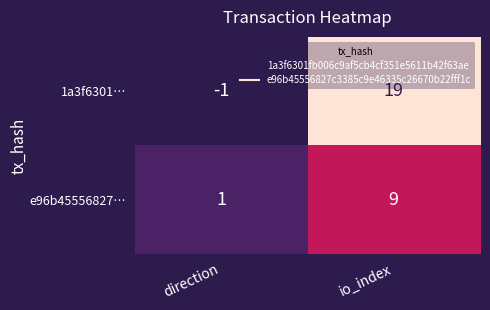

Reading left to right, transcribe all the data shown in this chart.

1a3f6301…: direction=-1	io_index=19
e96b45556827…: direction=1	io_index=9